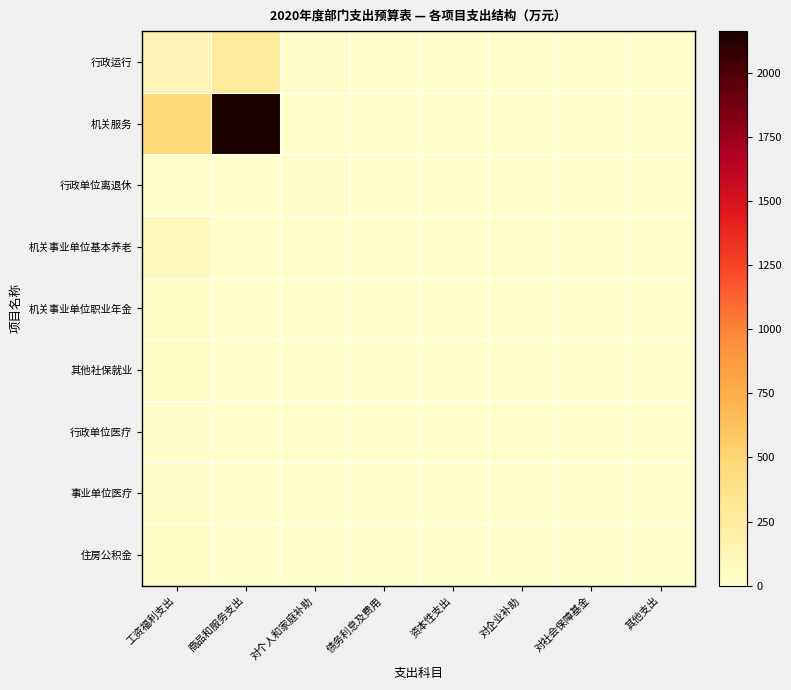

Which series has the largest range (max minus min)?

机关服务